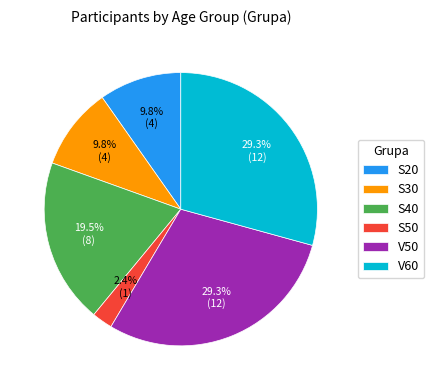

To the nearest percent, what is the difference between the largest and smallest slice percentages?

27%